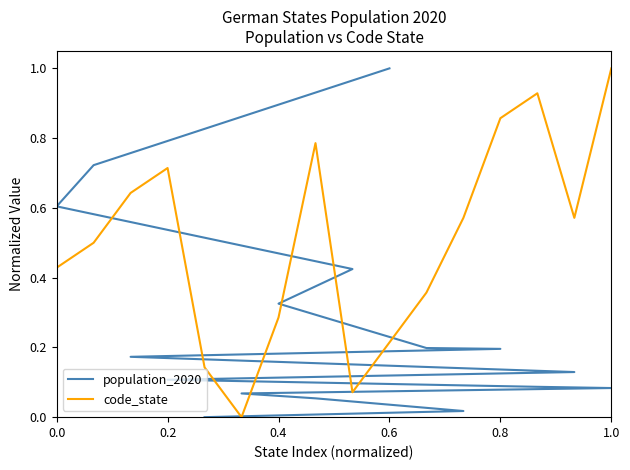

Which series has the largest range (max minus min)?

population_2020